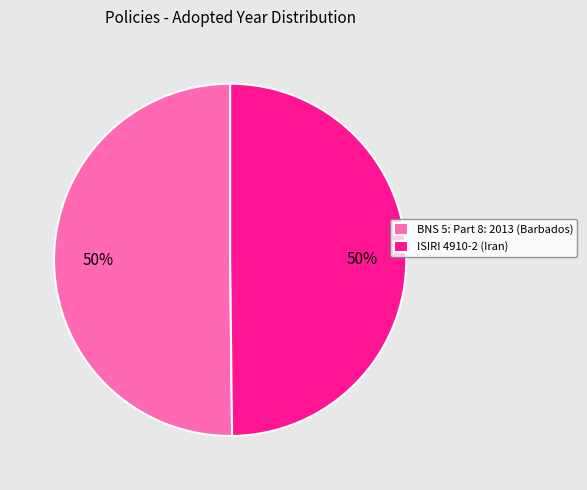

To the nearest percent, what portion does ISIRI 4910-2 (Iran) represent?

50%